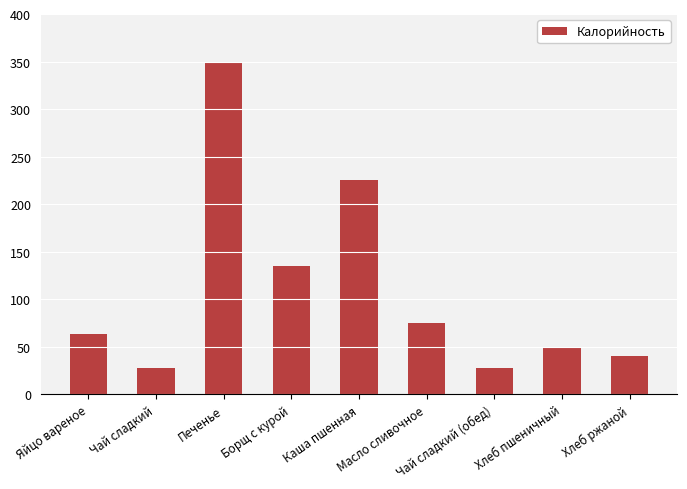

What is the label of the 4th bar from the left?

Борщ с курой